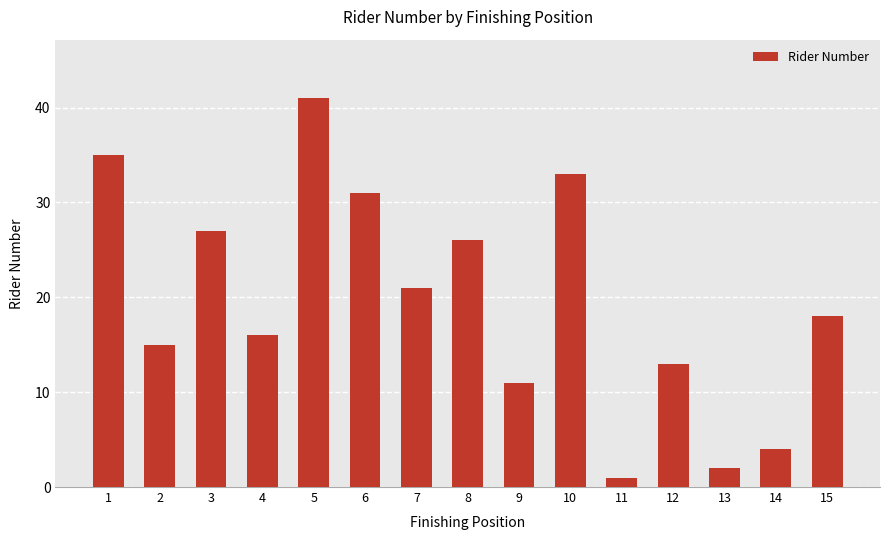

Are the bars grouped side by side (vs. stacked)?

No